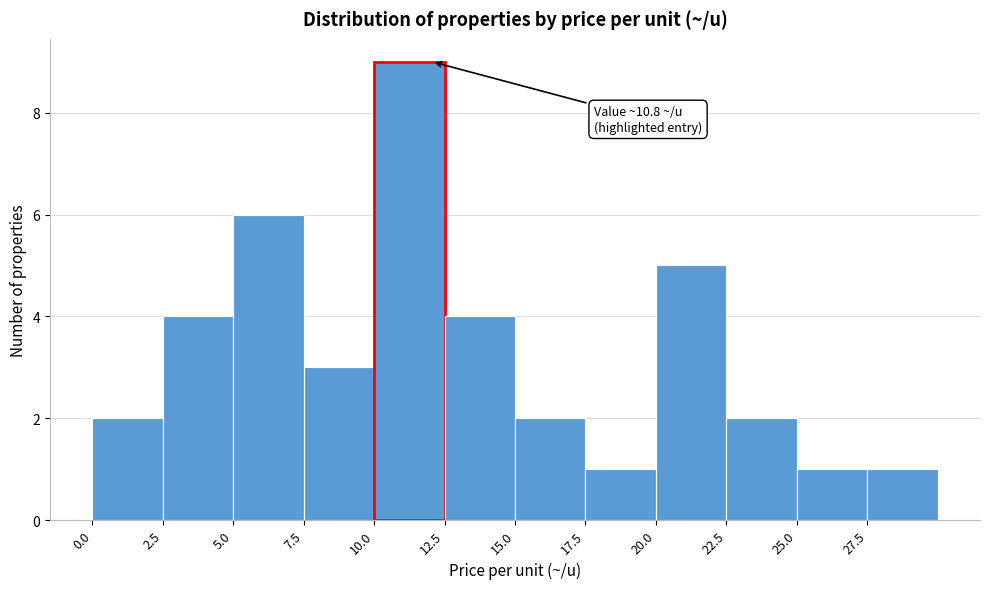

Which range on the x-axis has the tallest bar?

10.0 to 12.5